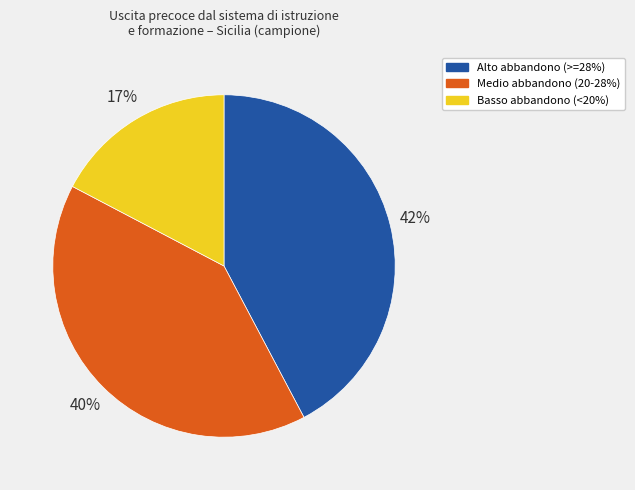

Is the sum of Medio abbandono (20-28%) and Basso abbandono (<20%) greater than half?

Yes